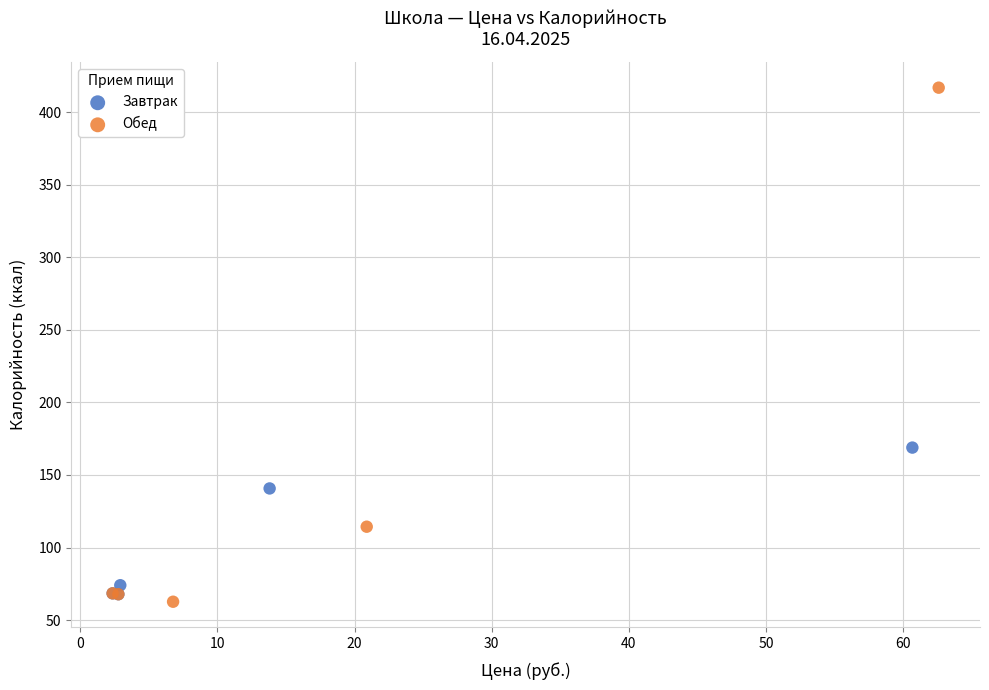

What are all the series names shown in the legend?

Завтрак, Обед